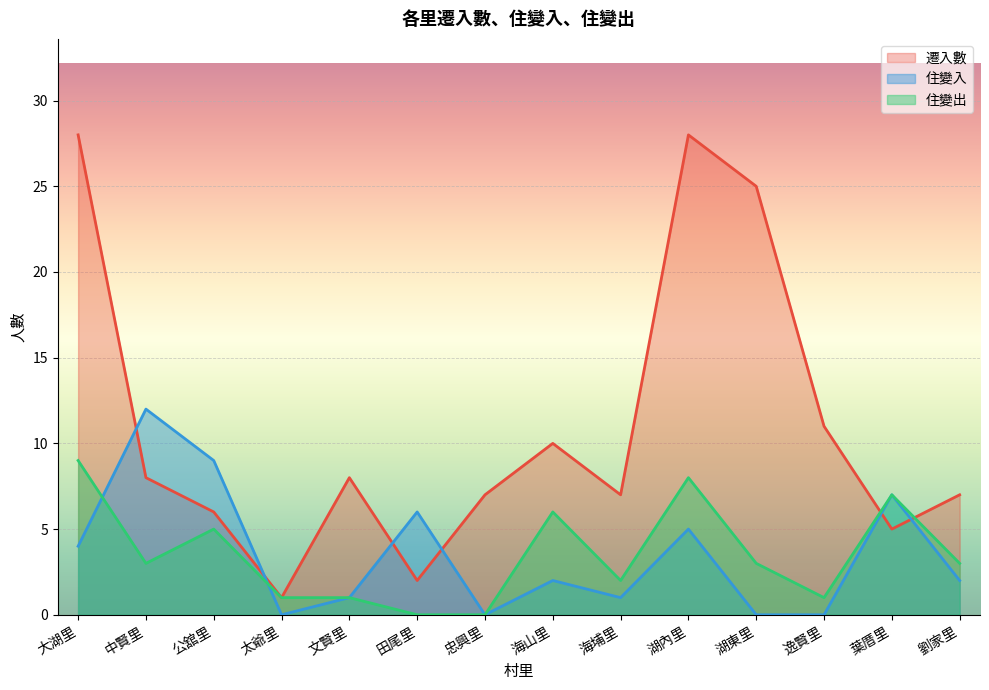

At which category is the sum across all series the highest?

大湖里